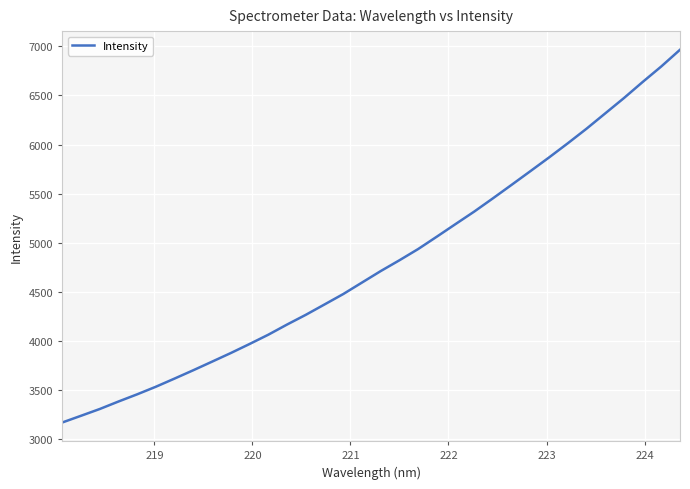

What is the minimum value shown in the chart?

3169.7